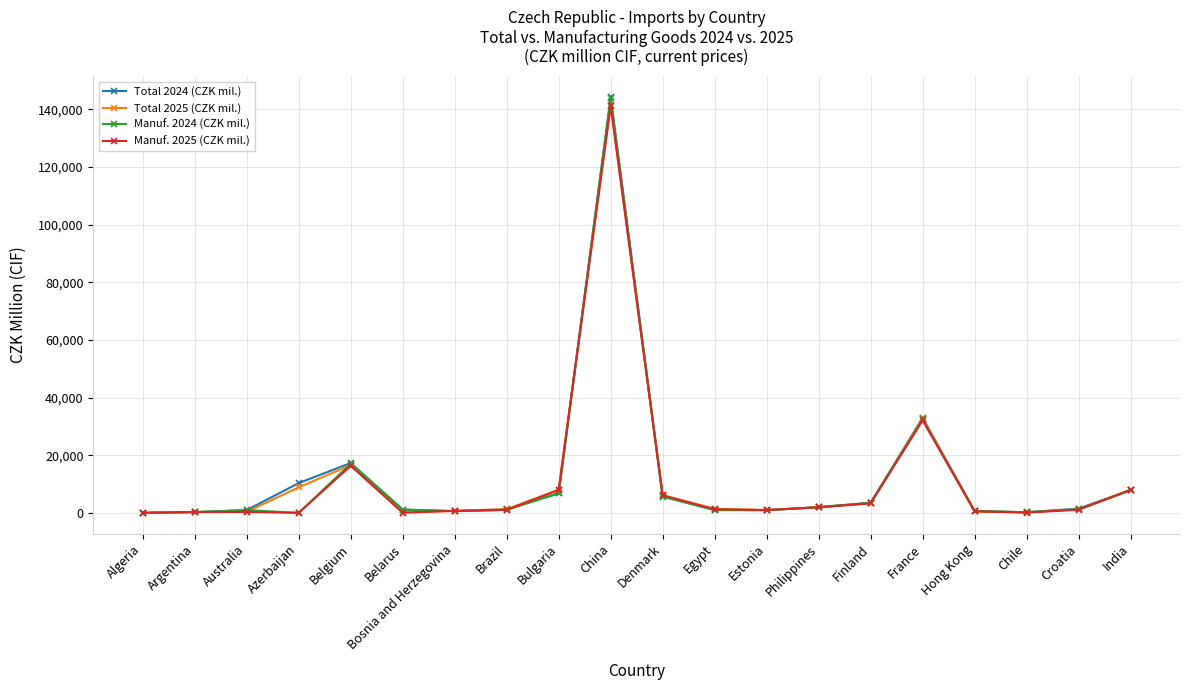

Is it true that Total 2025 (CZK mil.) equals 47376 at France?

False